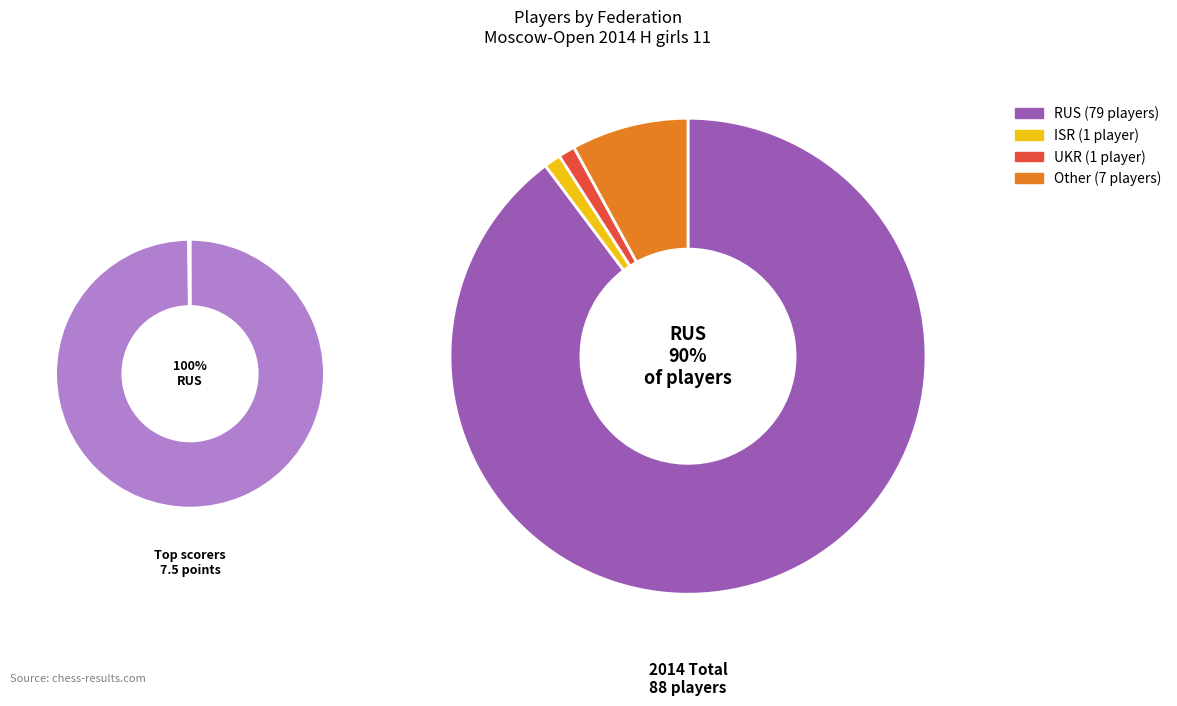

Rank the categories by value from lowest to highest.

ISR, UKR, Other, RUS